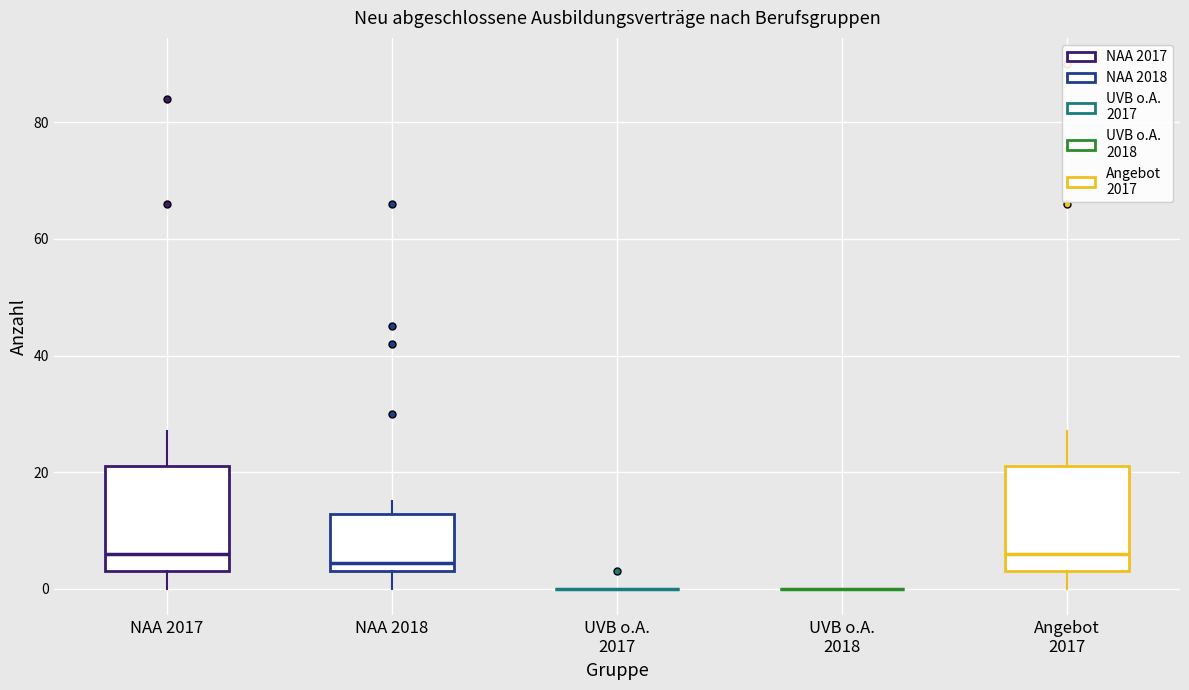

Where does the lower whisker of the box for Angebot 2017 end on the y-axis? The values are not printed on the chart, so give them approximately, as read against the axis.

0